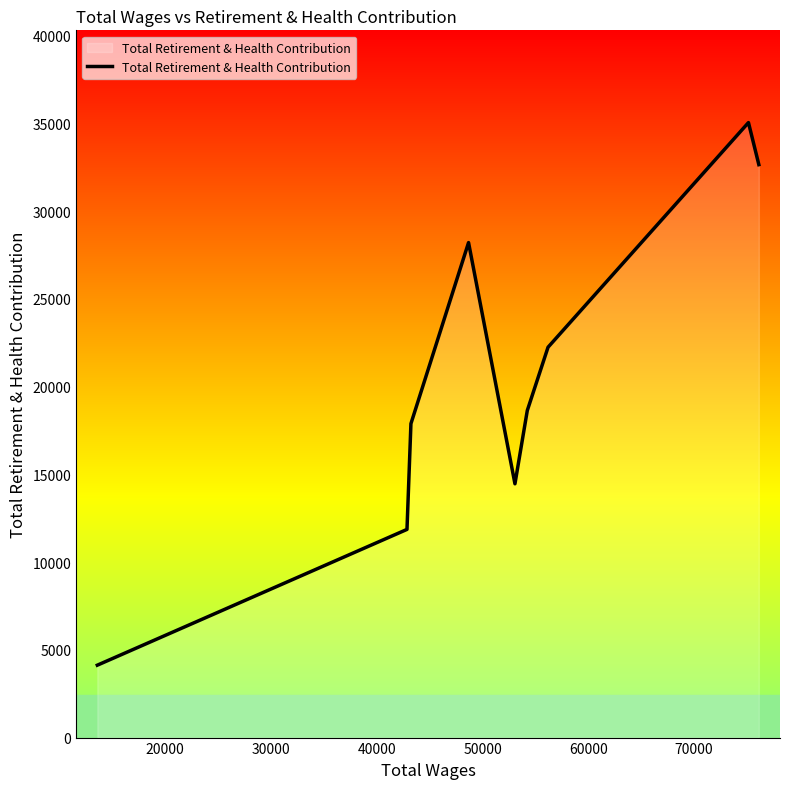

What is the difference between the maximum and minimum values?

30927